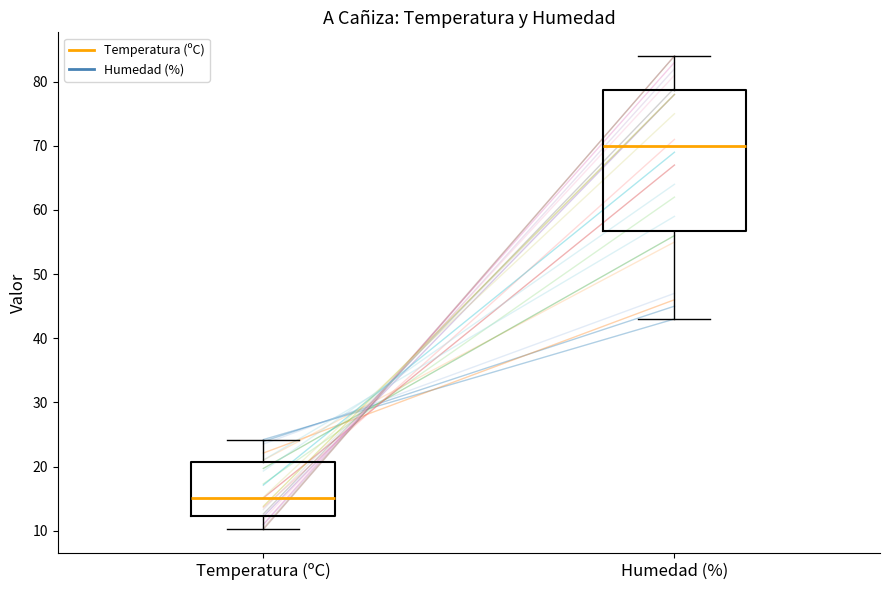

Which box is the tallest, from its lower edge to its upper edge?

Humedad (%)